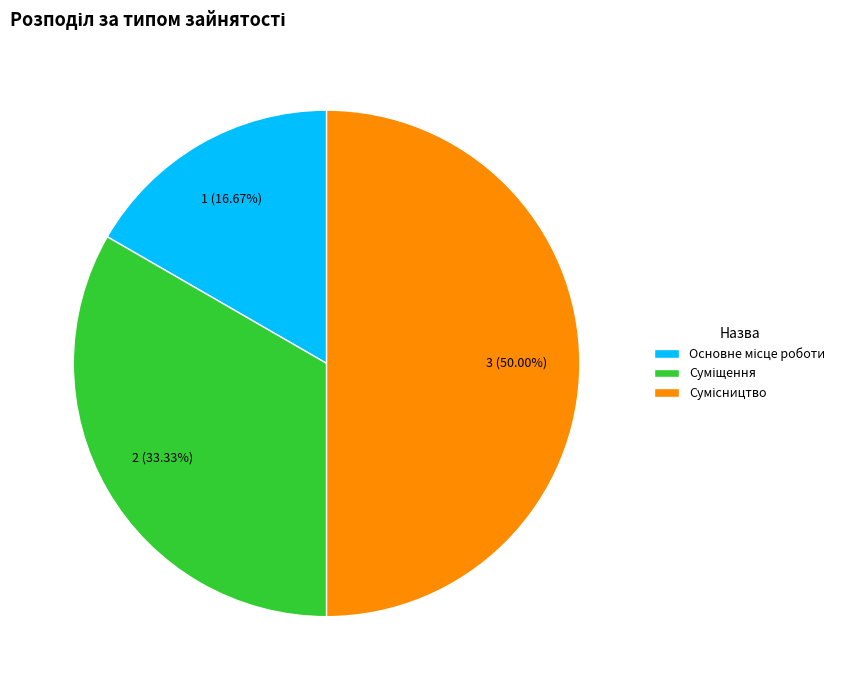

To the nearest percent, what percentage of the pie is Основне місце роботи?

17%